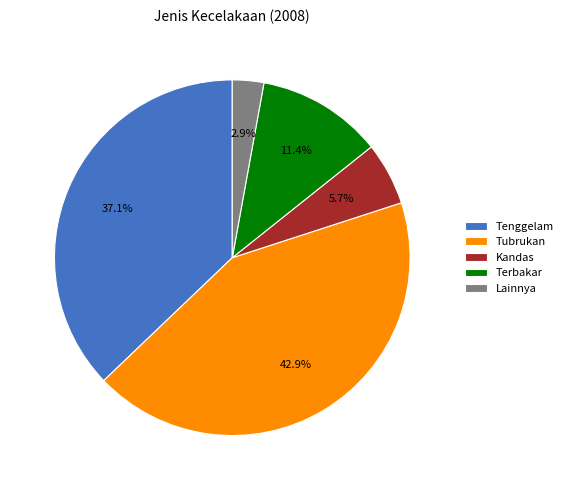

Between Tubrukan and Terbakar, which is larger?

Tubrukan